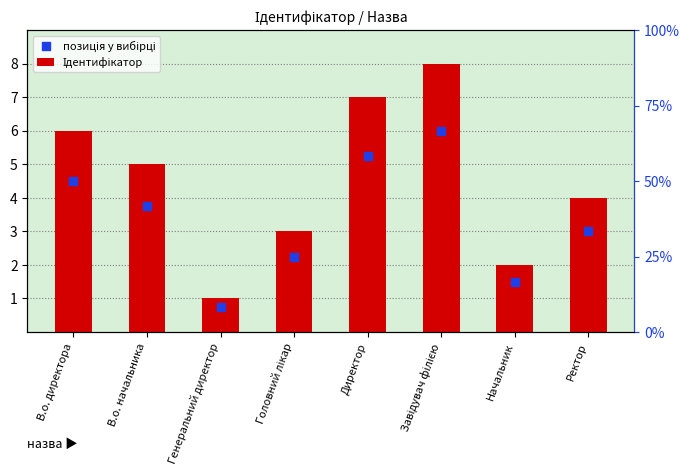

What are all the series names shown in the legend?

Ідентифікатор, позиція у вибірці